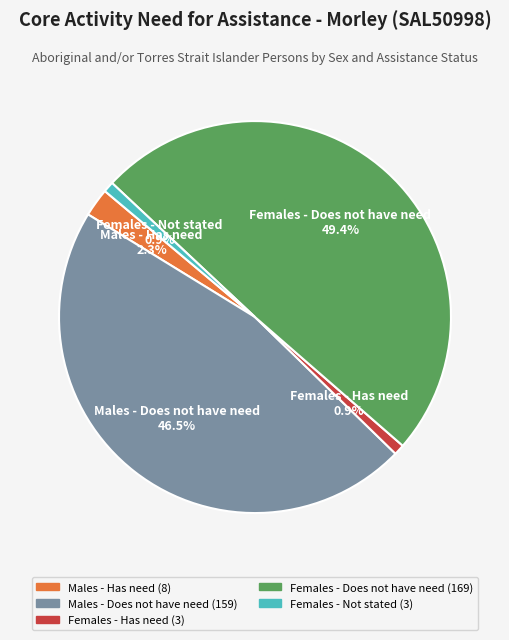

Is there any slice that represents more than half of the pie?

No